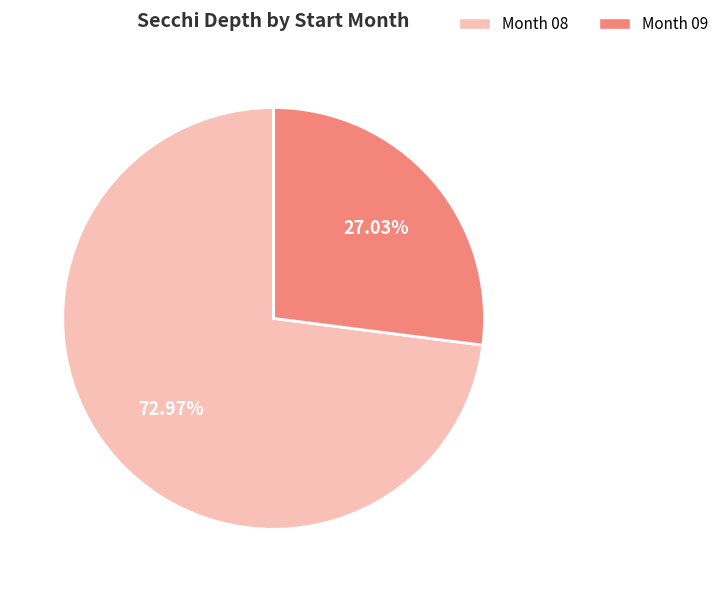

What is the smallest slice in the pie chart?

Month 09